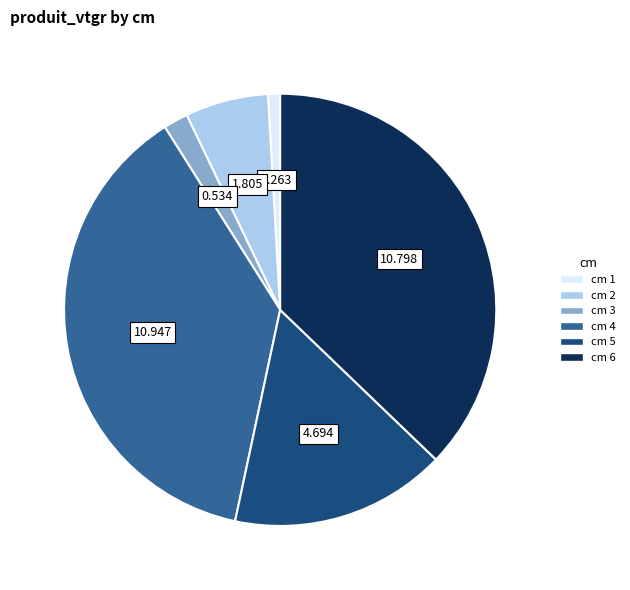

Is cm 1 the majority of the pie?

No